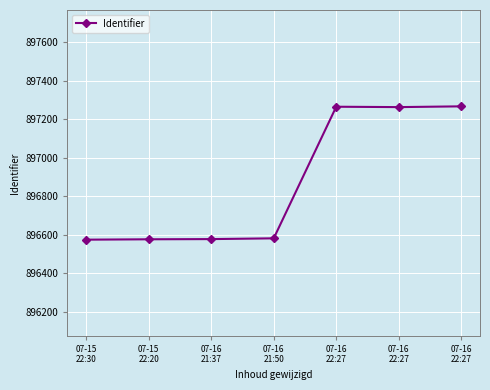

Is this an area chart (filled region under the line)?

No